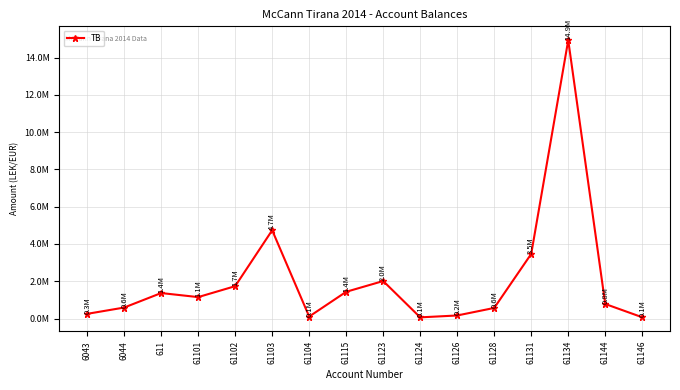

Is this an area chart (filled region under the line)?

No